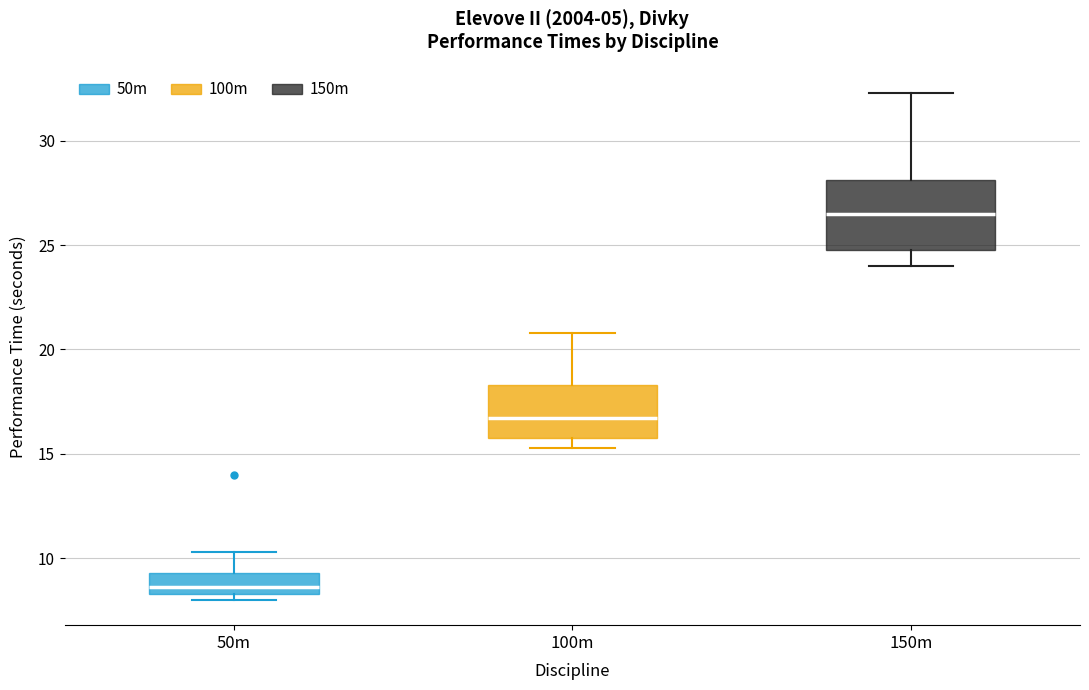

Which box has the lowest median line?

50m